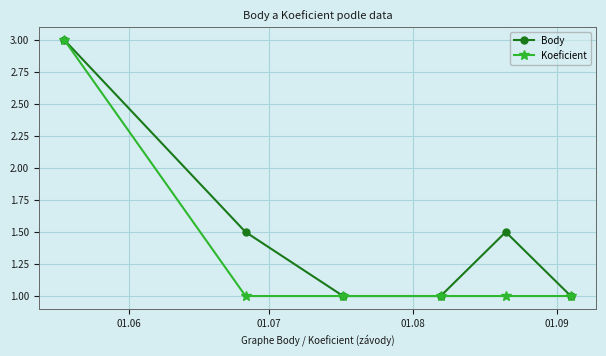

Reading left to right, list all the values displayed in this chart.

Body: 3.0	1.5	1.0	1.0	1.5	1.0
Koeficient: 3.0	1.0	1.0	1.0	1.0	1.0